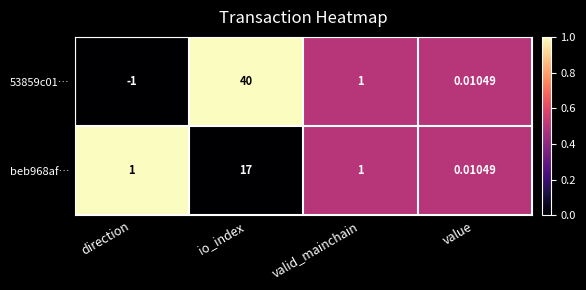

At which label is 53859c01… closest to 19?

valid_mainchain